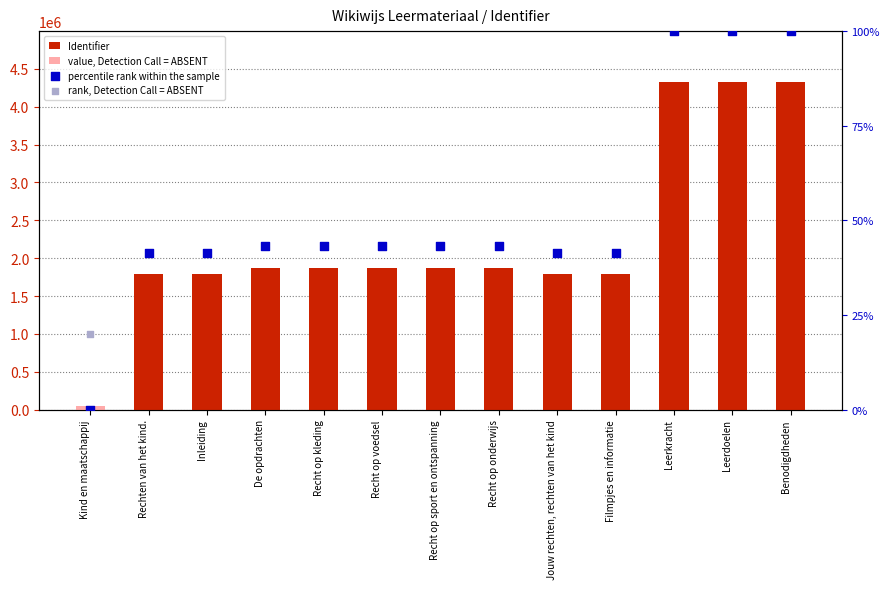

Which series reaches the maximum Y coordinate?

Identifier